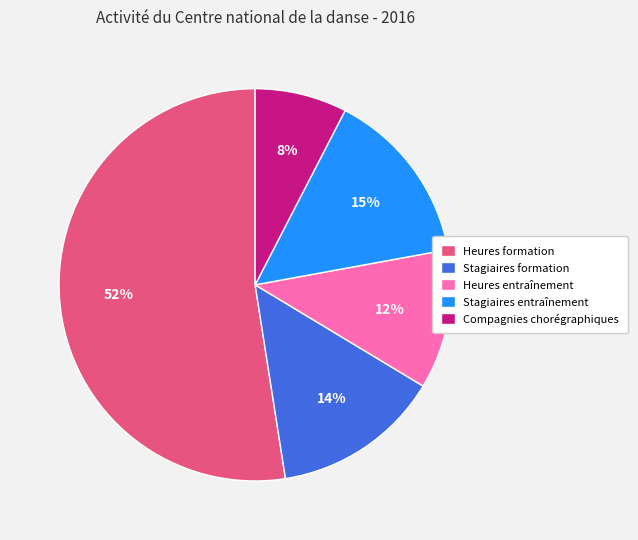

Is it true that Heures entraînement is 19% of the pie?

False